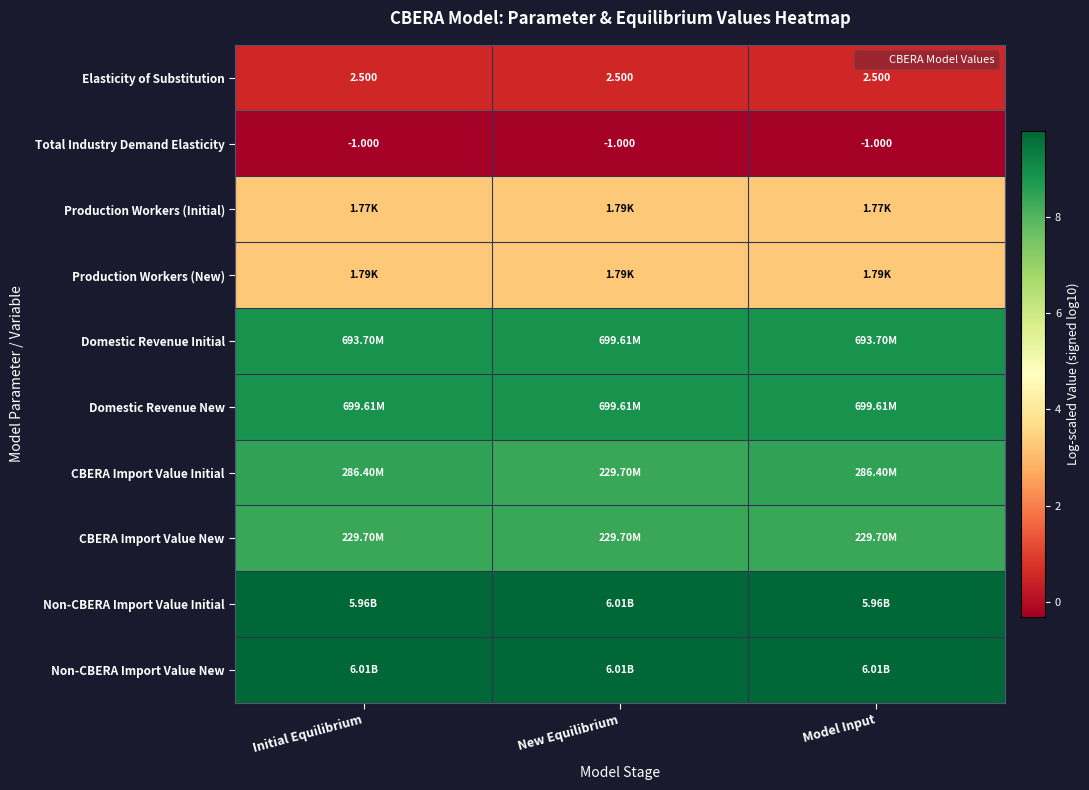

Which series has the largest total across all categories?

Non-CBERA Import Value New